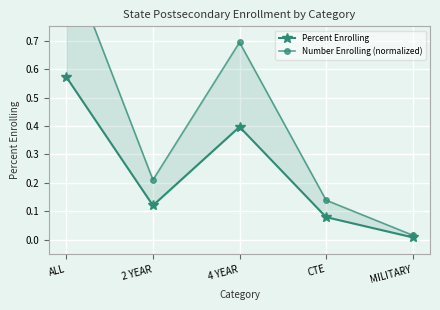

What is the difference between the maximum and second lowest values in the Percent Enrolling series?

0.5